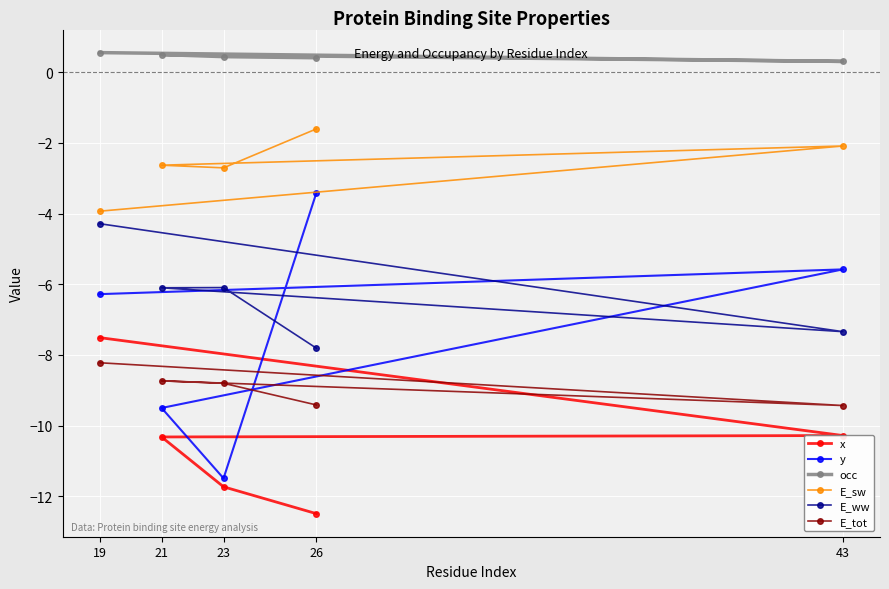

How many lines are shown in the chart?

6